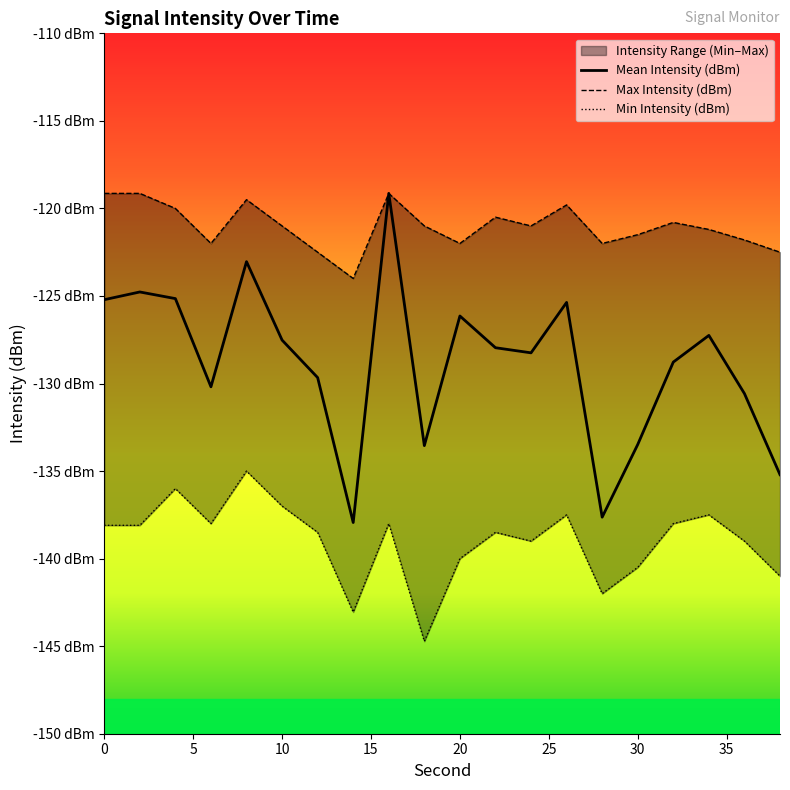

Which series has the largest total across all categories?

Max Intensity (dBm)